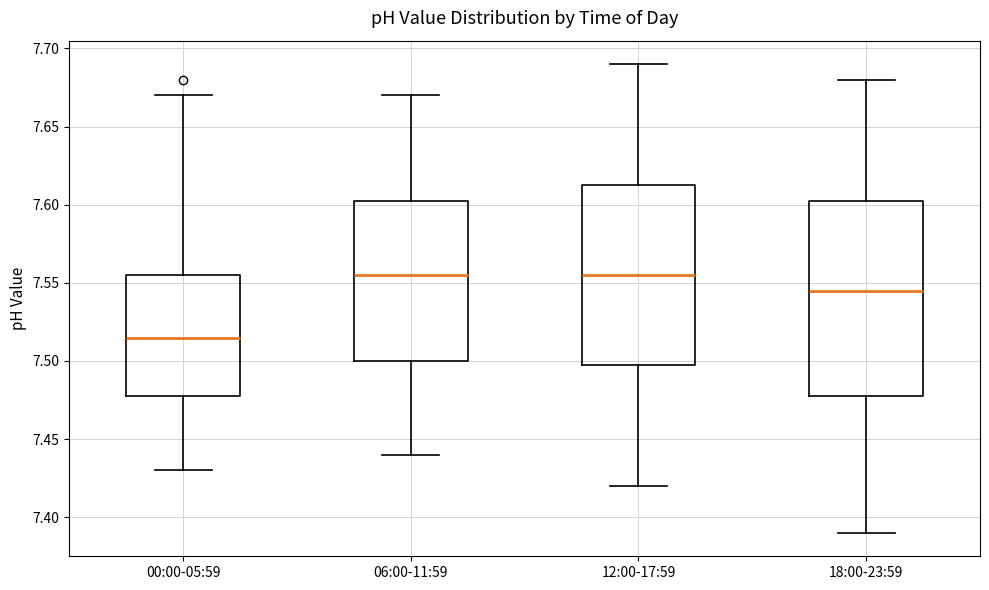

Reading left to right, transcribe this box plot: for each box, give where its median line is, the range the box spans, and where its two whiskers end, as read against the y-axis. The values are not printed on the chart, so give them approximately, as read against the axis.

00:00-05:59: median 7.515, box 7.480 to 7.555, whiskers 7.430 to 7.670
06:00-11:59: median 7.555, box 7.500 to 7.605, whiskers 7.440 to 7.670
12:00-17:59: median 7.555, box 7.500 to 7.615, whiskers 7.420 to 7.690
18:00-23:59: median 7.545, box 7.480 to 7.605, whiskers 7.390 to 7.680